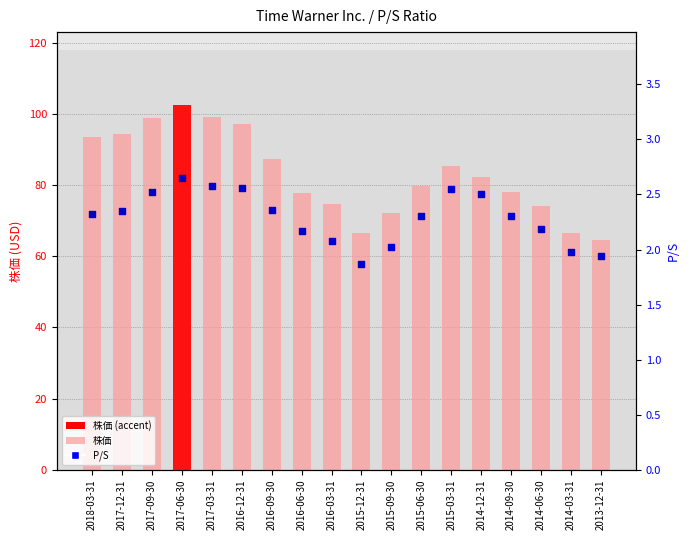

Which series contains the highest Y value?

株価